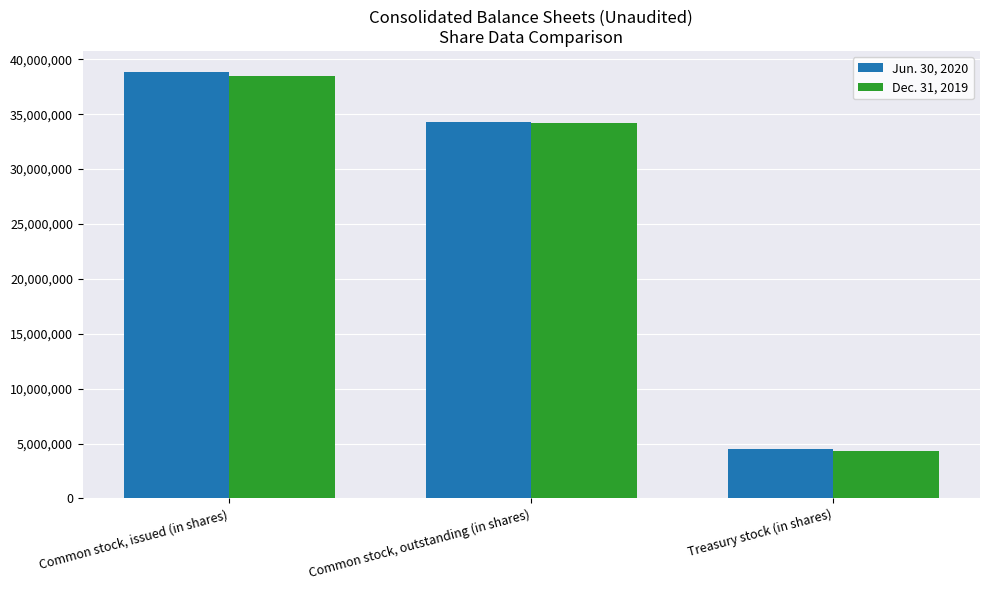

List the labels in order of Dec. 31, 2019 value, largest first.

Common stock, issued (in shares), Common stock, outstanding (in shares), Treasury stock (in shares)